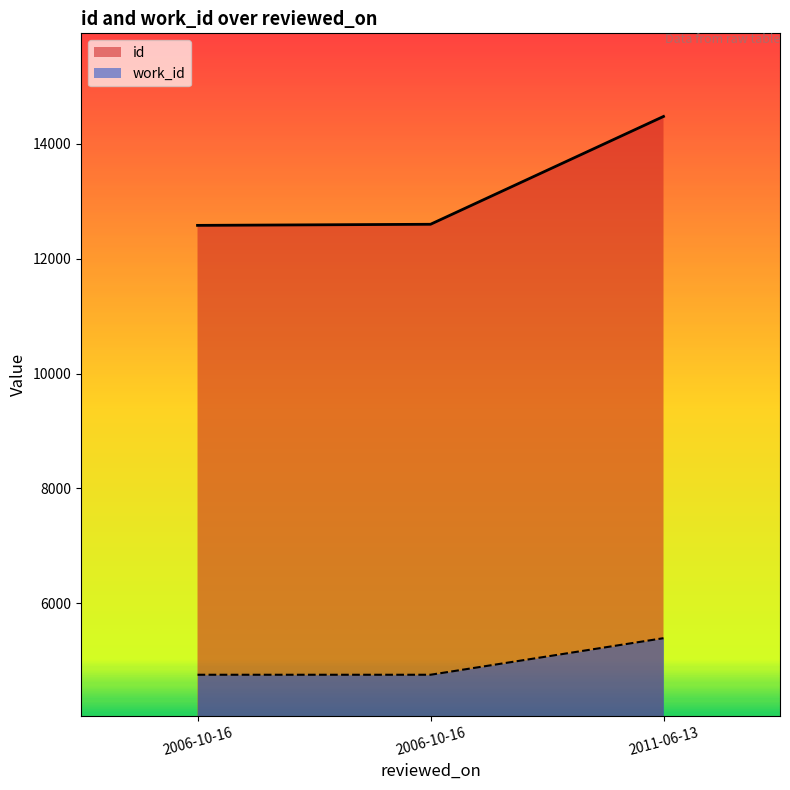

Where is work_id nearest to the value 5071?

2006-10-16